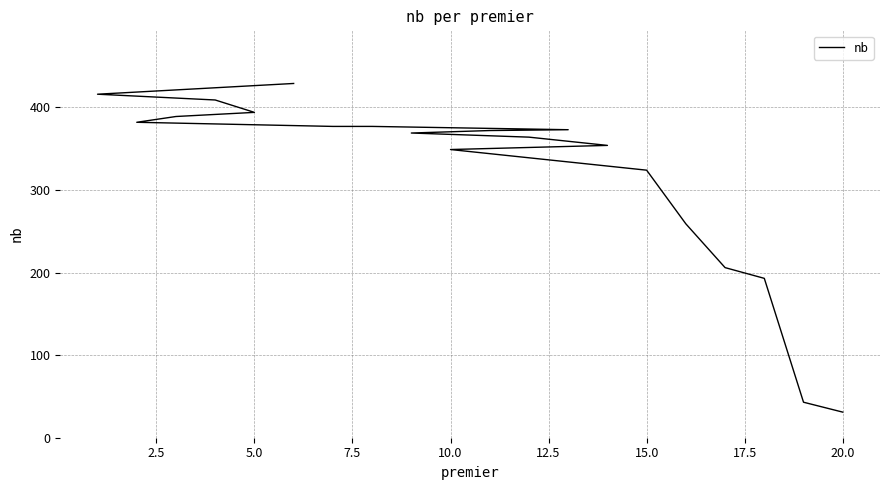

True or false: the data has more than 0 interior local peaks.

False